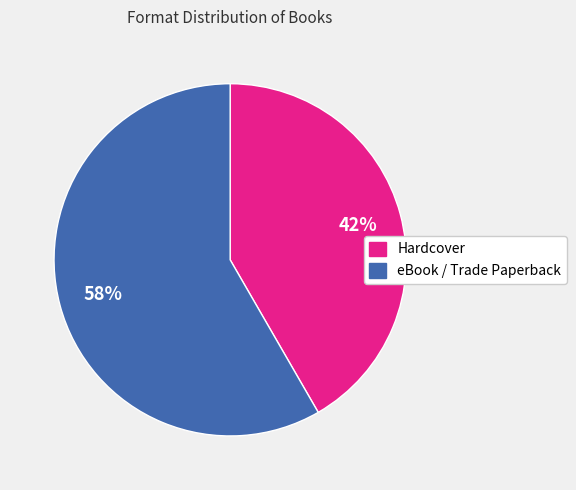

How many segments does this pie chart have?

2